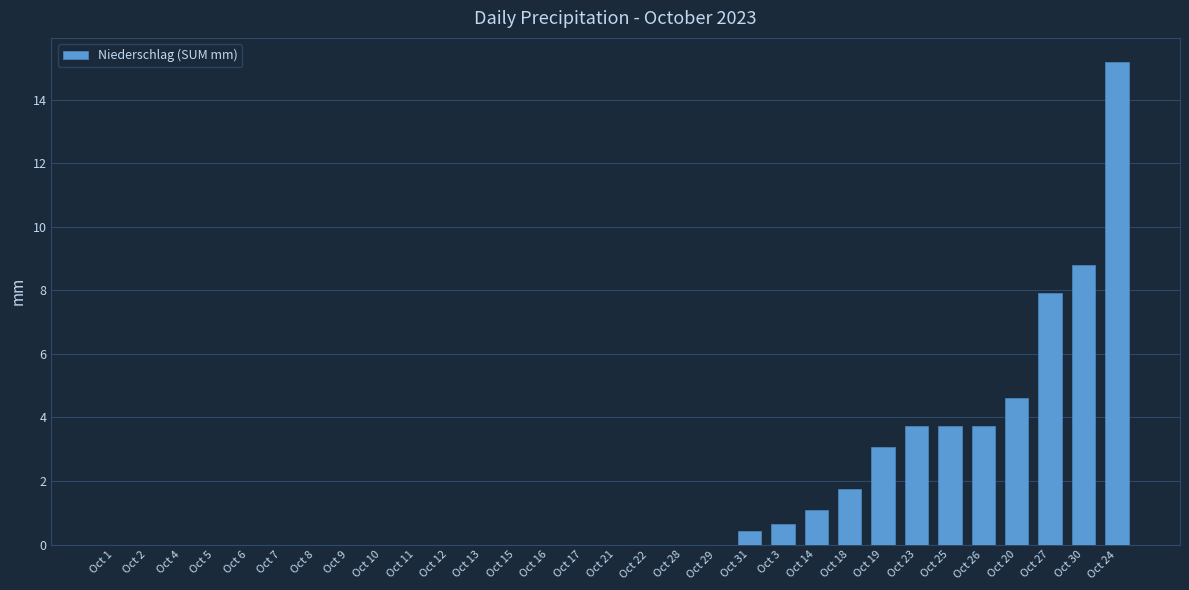

What is the difference between the values at Oct 29 and Oct 25?

3.7